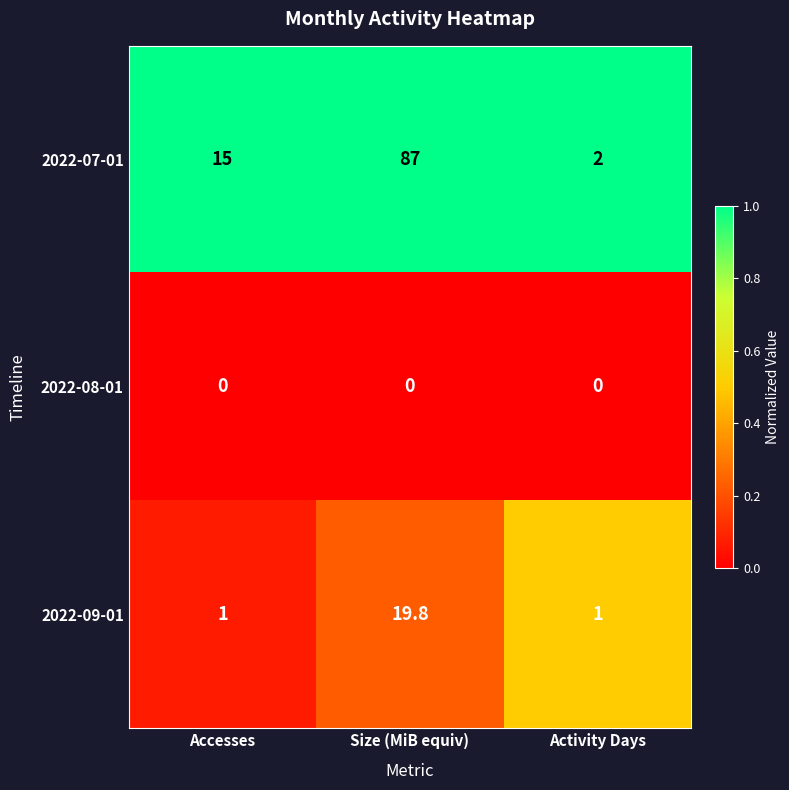

Rank the series by their average value, from lowest to highest.

2022-08-01, 2022-09-01, 2022-07-01